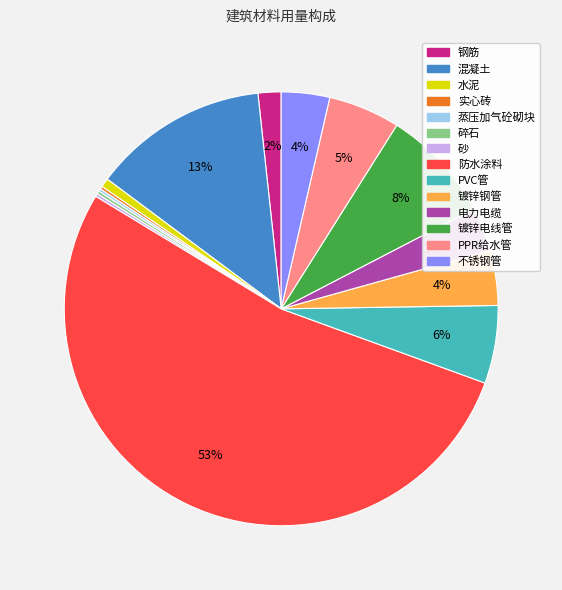

To the nearest percent, what is the average slice percentage?

7%